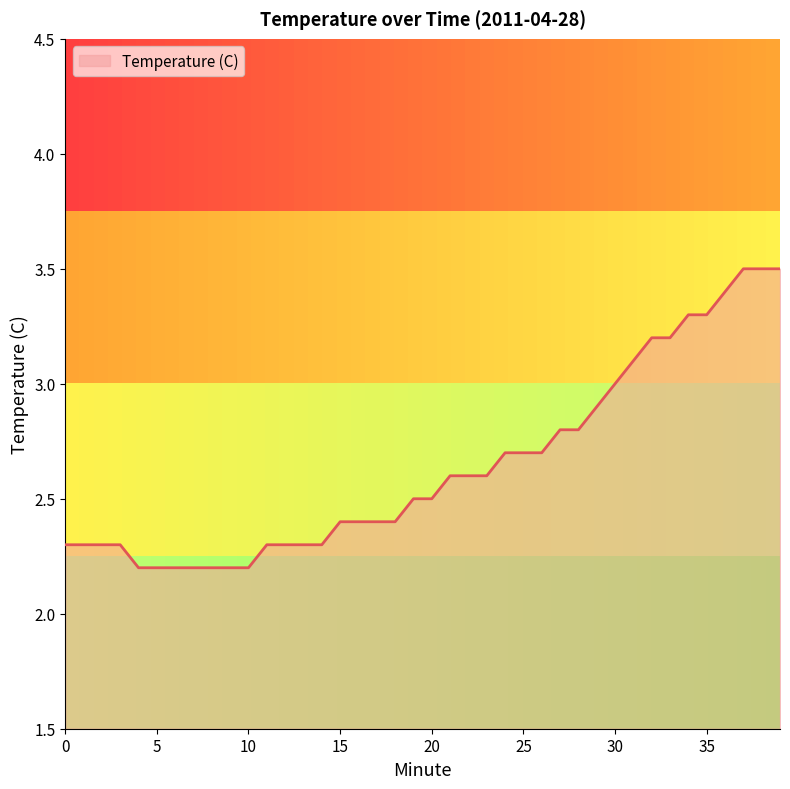

What is the smallest value displayed?

2.2